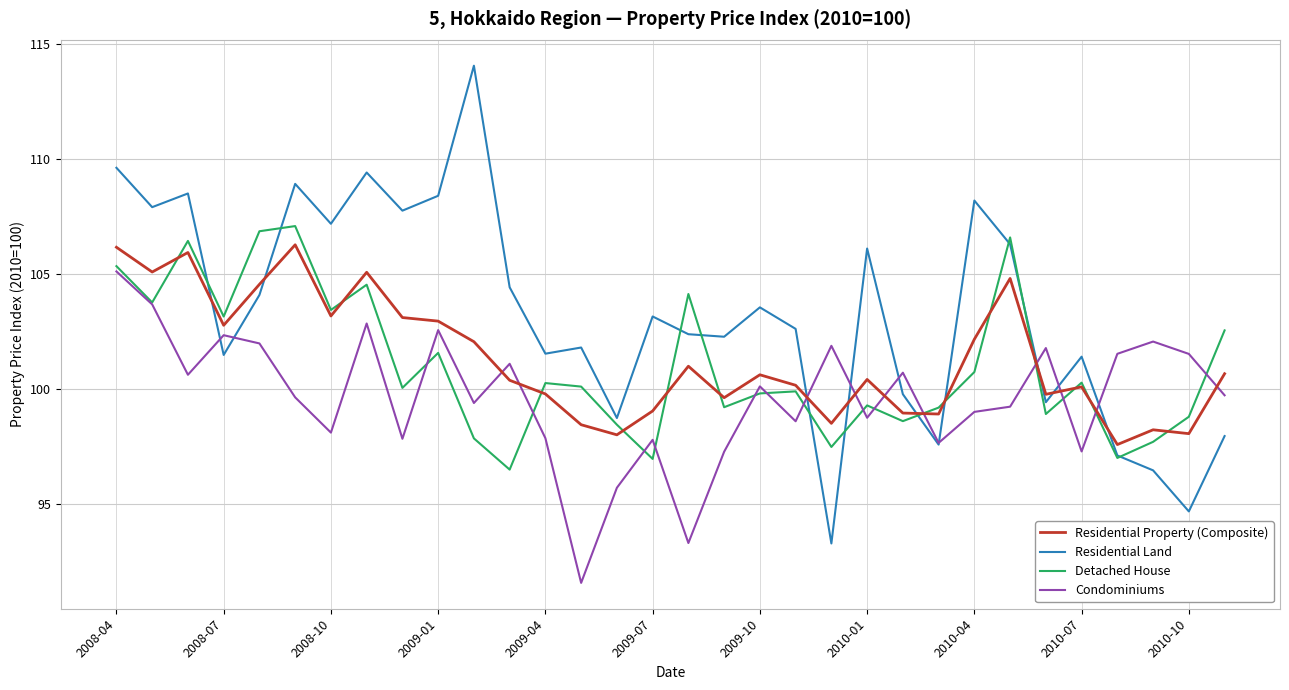

Which series has the largest range (max minus min)?

Residential Land